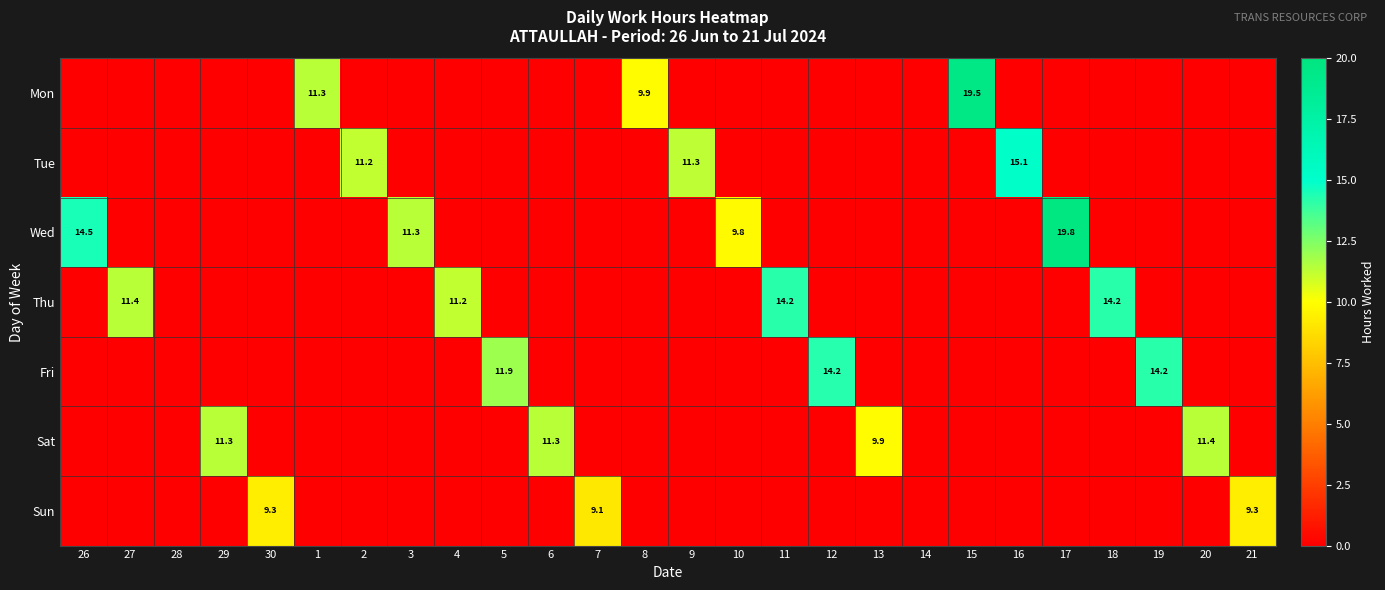

True or false: Tue has a value of 16.9 at 9.

False